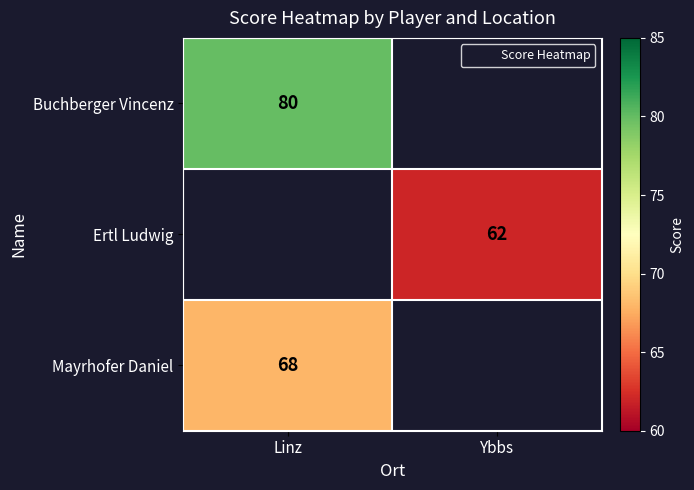

What is the maximum value shown in the chart?

80